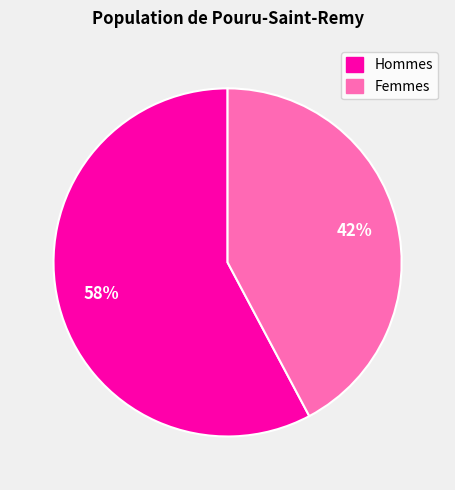

Do Hommes and Femmes together represent more than half of the pie?

Yes